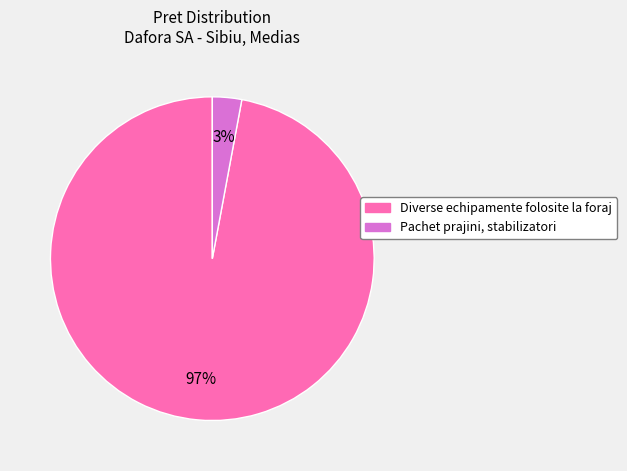

To the nearest percent, what is the difference between the largest and smallest slice percentages?

94%